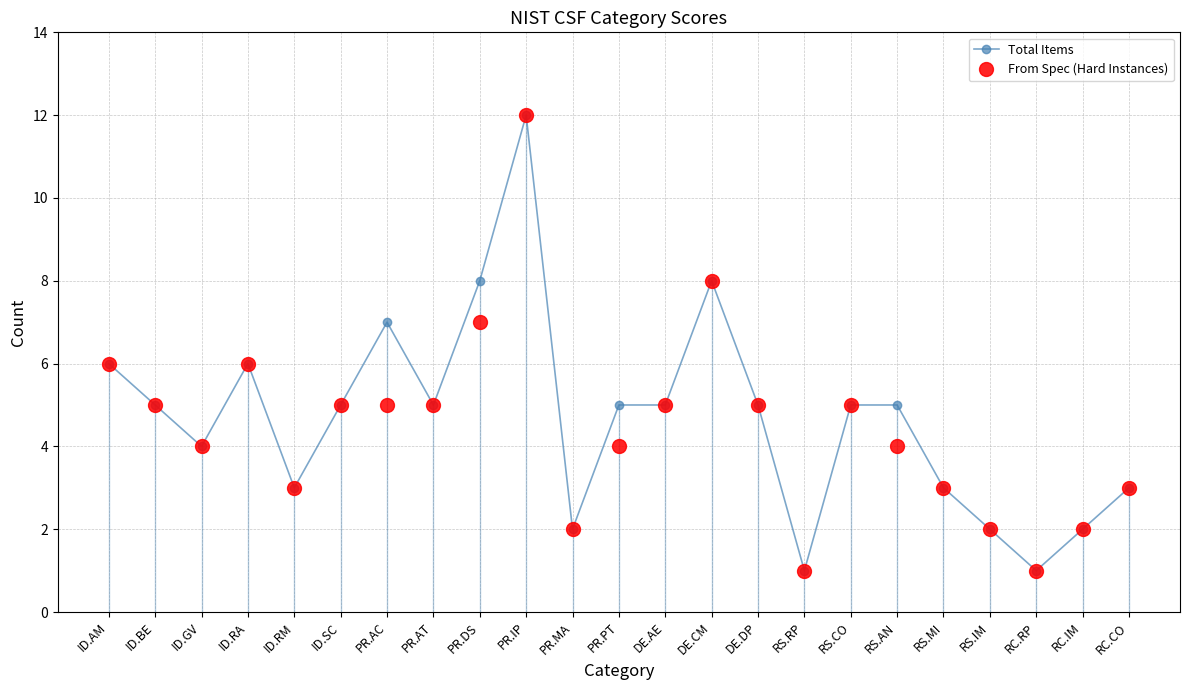

Which series has the largest total across all categories?

Total Items